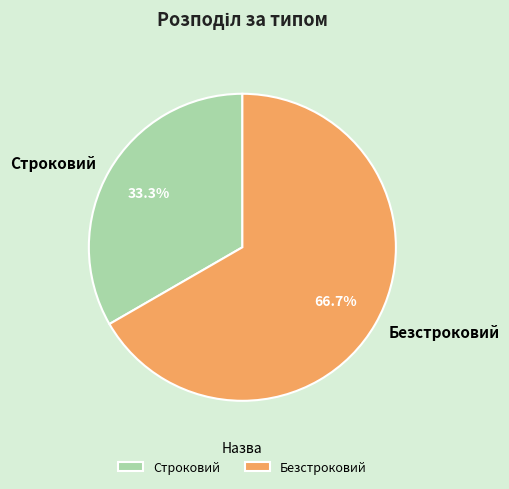

To the nearest percent, what is the difference between the Строковий and Безстроковий slice percentages?

33%